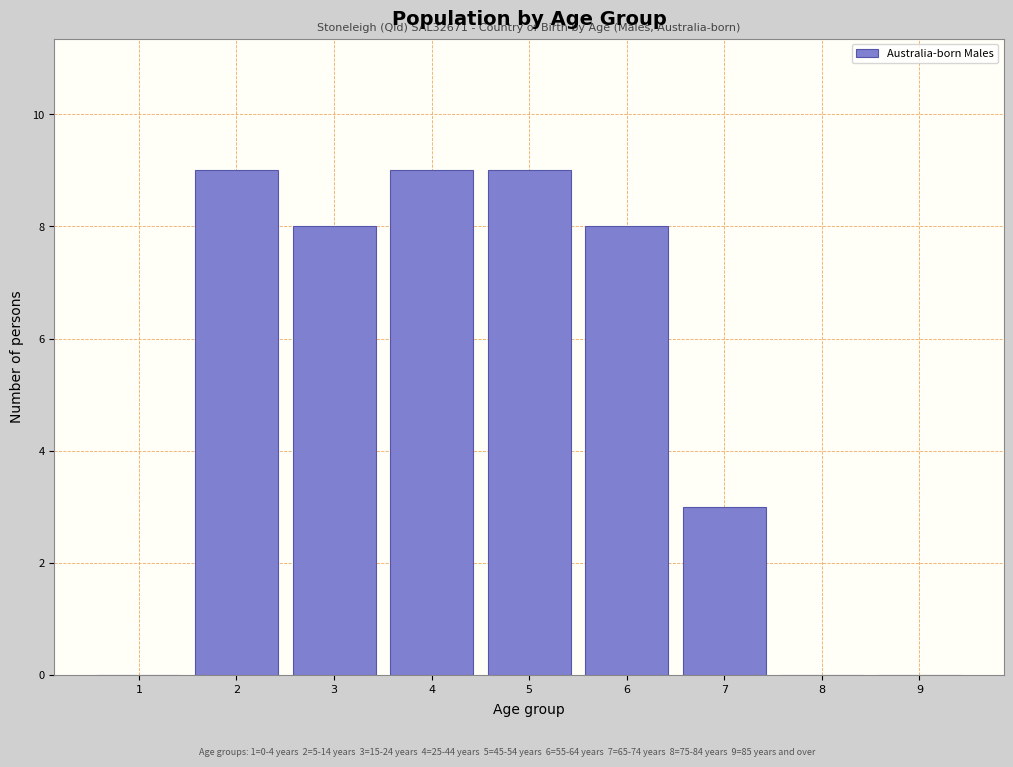

Reading left to right, transcribe all the data shown in this chart.

1=0	2=9	3=8	4=9	5=9	6=8	7=3	8=0	9=0